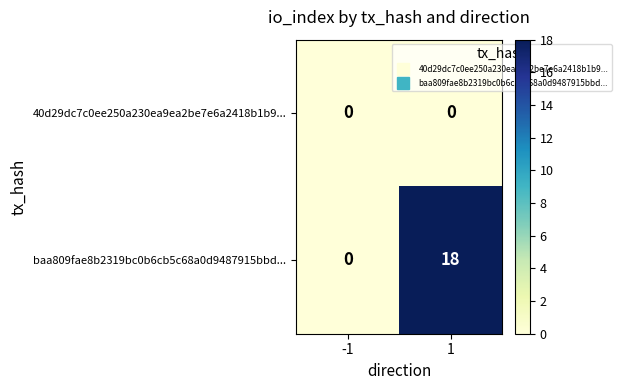

Which category has the highest value across all series?

1